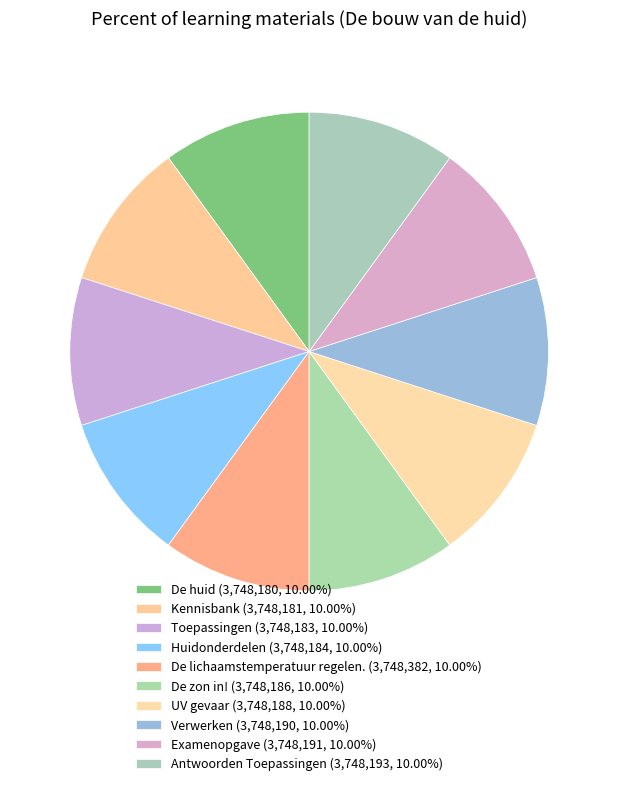

Count the number of slices in the pie.

10